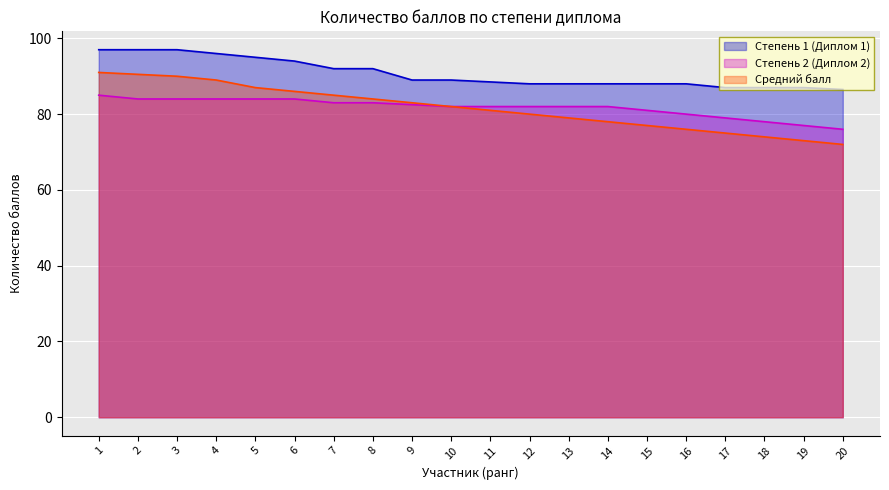

What is the difference between the maximum and minimum values in the Степень 2 (Диплом 2) series?

9.0